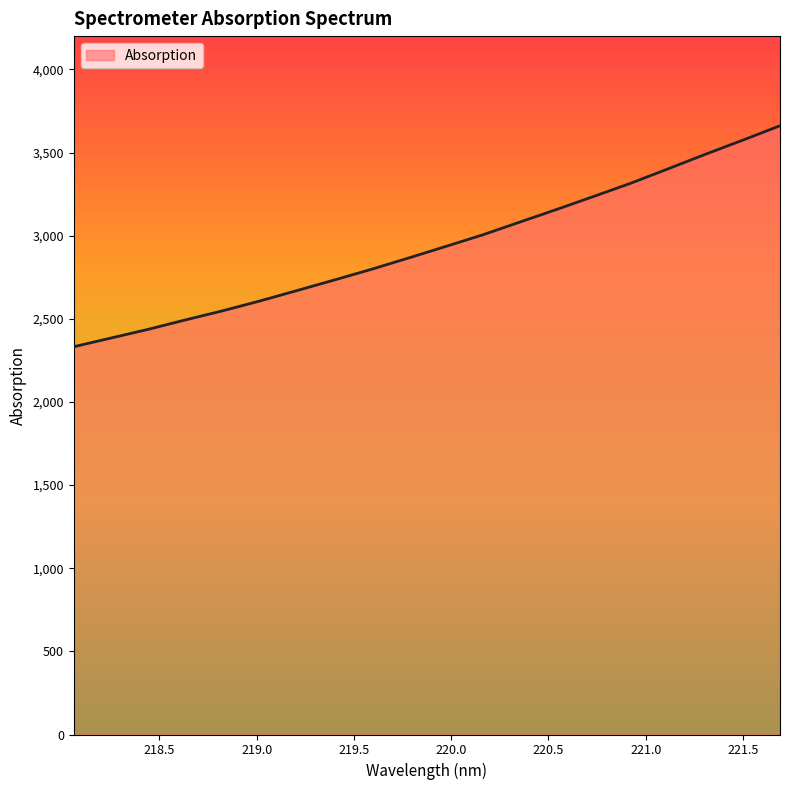

True or false: the data has more than 0 interior local peaks.

False